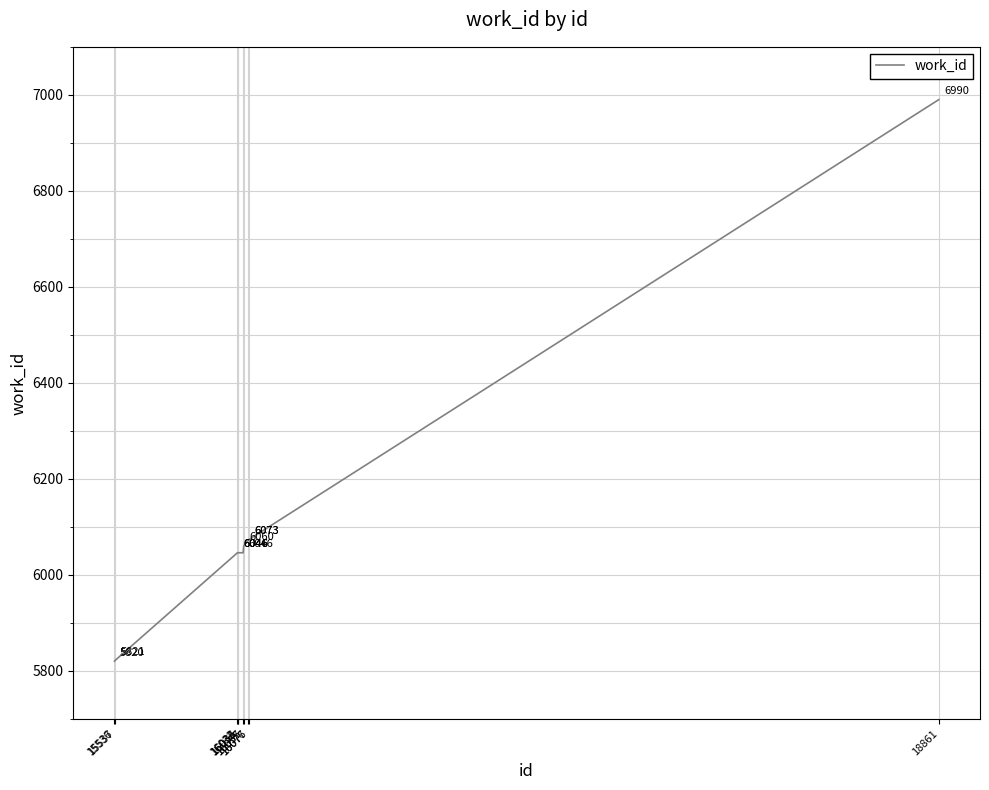

What is the change in value from 16032 to 16077?

+27